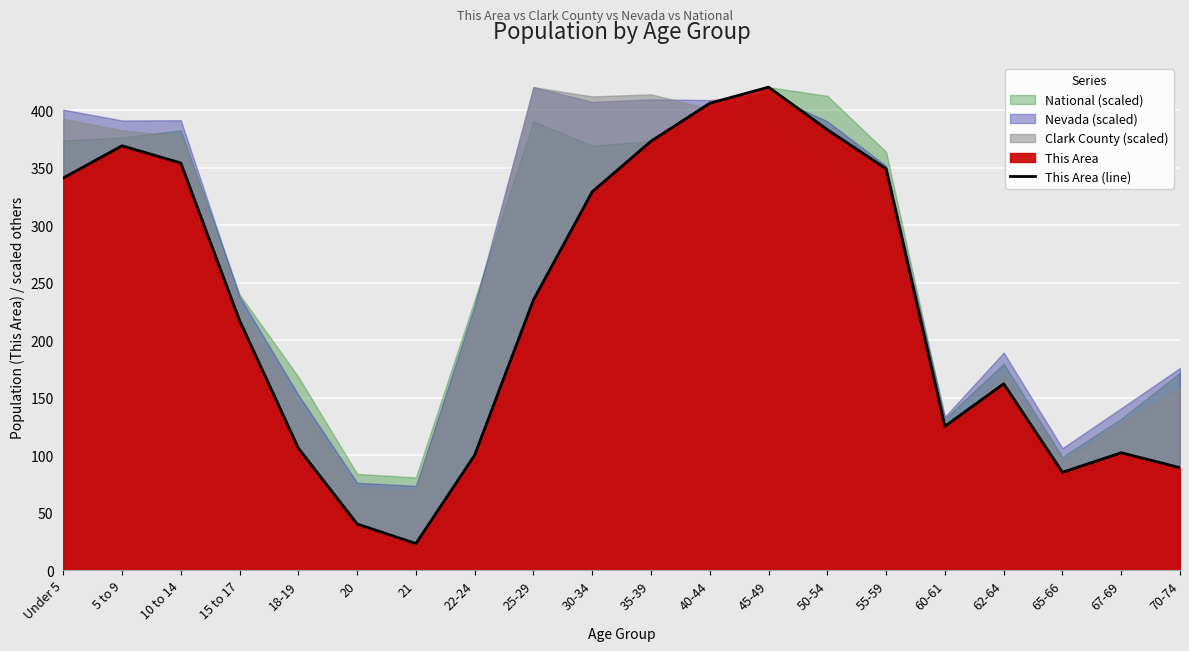

At which category does the chart reach its peak across all series?

45-49